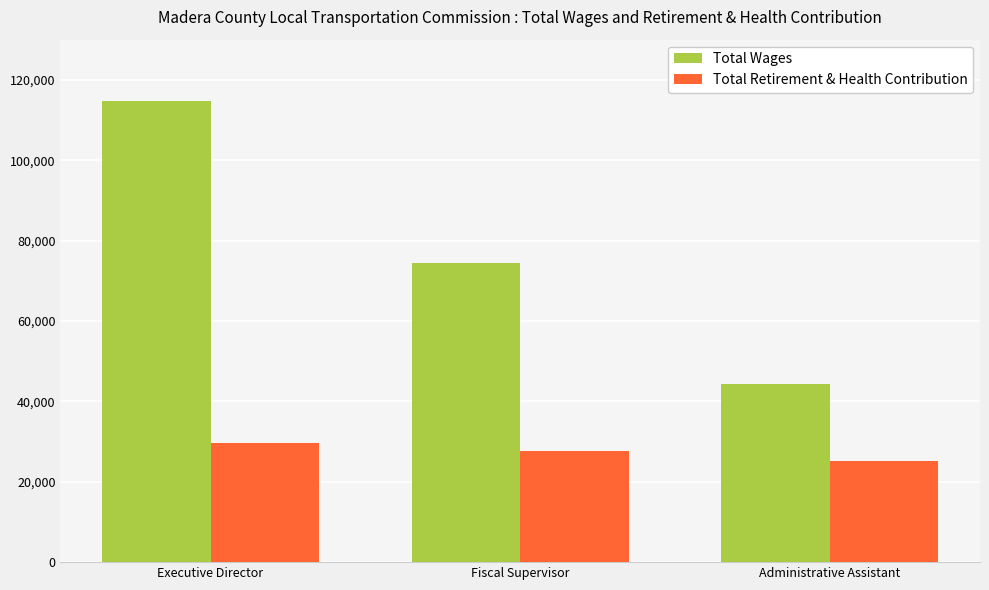

Which label corresponds to the smallest value in the chart?

Administrative Assistant